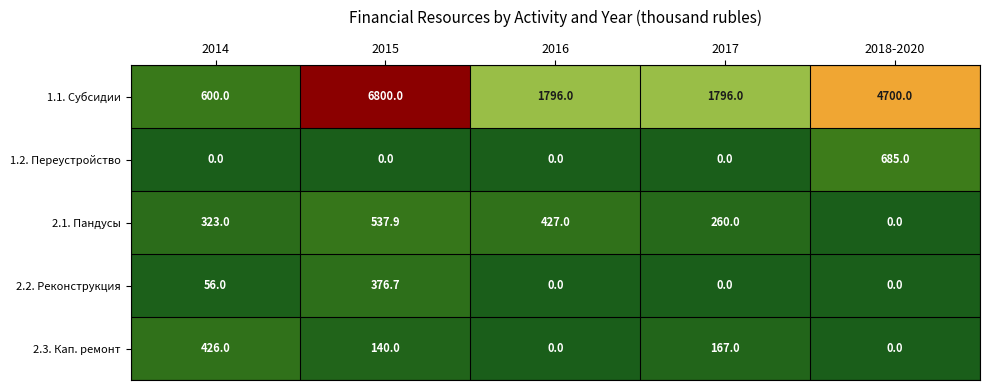

Reading left to right, transcribe all the data shown in this chart.

1.1. Субсидии: 2014=600.0	2015=6800.0	2016=1796.0	2017=1796.0	2018-2020=4700.0
1.2. Переустройство: 2014=0.0	2015=0.0	2016=0.0	2017=0.0	2018-2020=685.0
2.1. Пандусы: 2014=323.0	2015=537.9	2016=427.0	2017=260.0	2018-2020=0.0
2.2. Реконструкция: 2014=56.0	2015=376.7	2016=0.0	2017=0.0	2018-2020=0.0
2.3. Кап. ремонт: 2014=426.0	2015=140.0	2016=0.0	2017=167.0	2018-2020=0.0